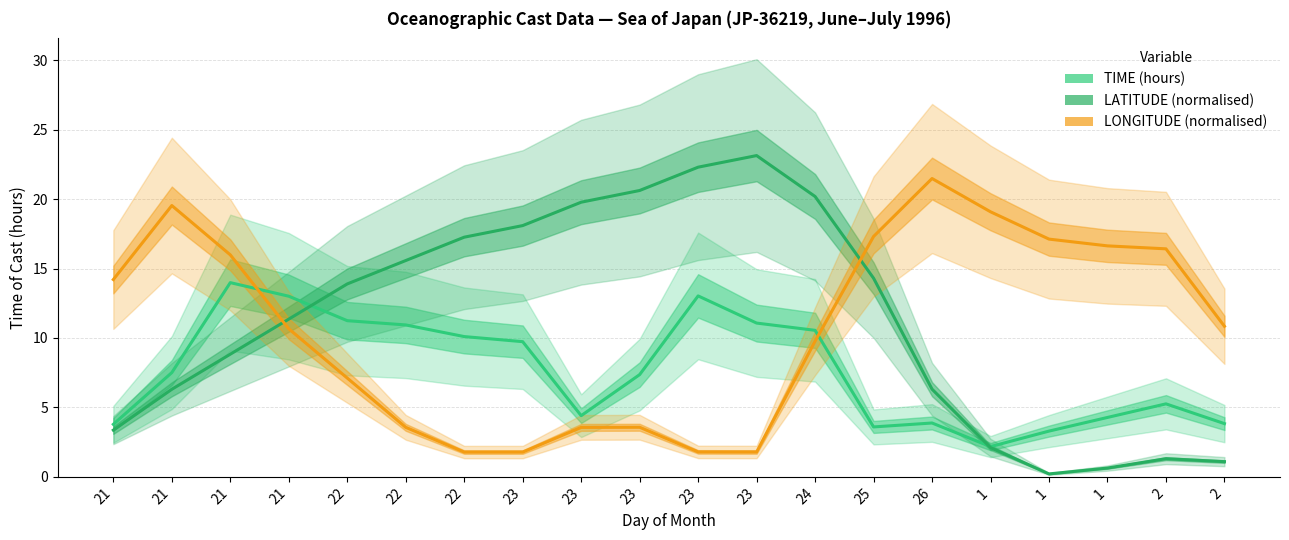

Between which two adjacent categories do LATITUDE (normalised) and LONGITUDE (normalised) first intersect?

21 and 21